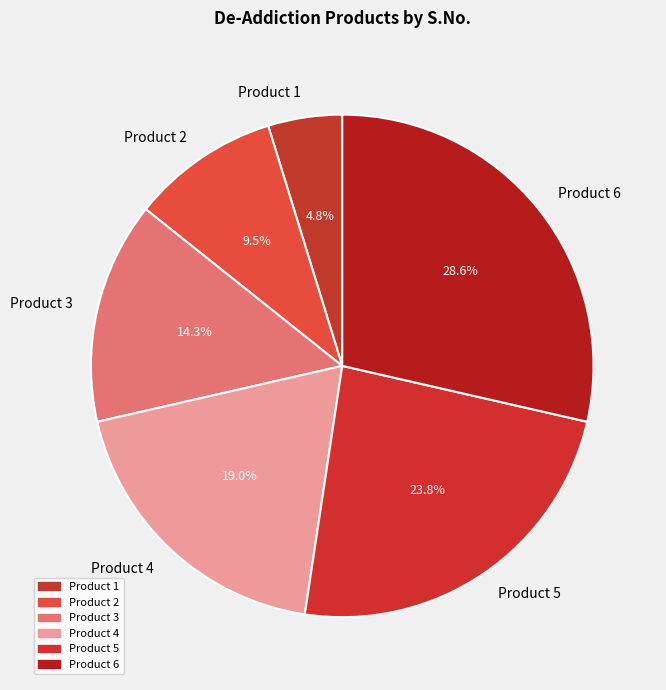

To the nearest percent, what is the difference between the largest and smallest slice percentages?

24%